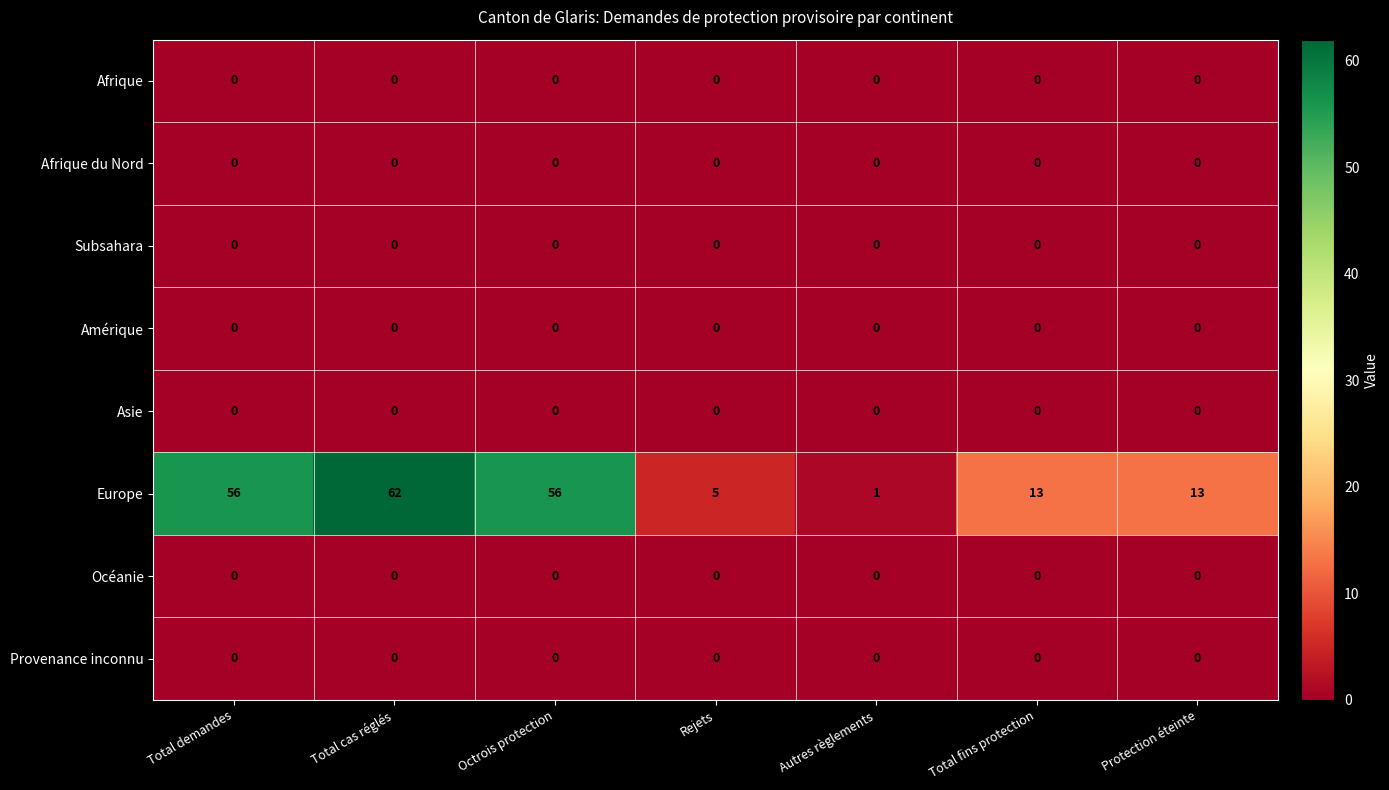

What is the greatest value displayed?

62